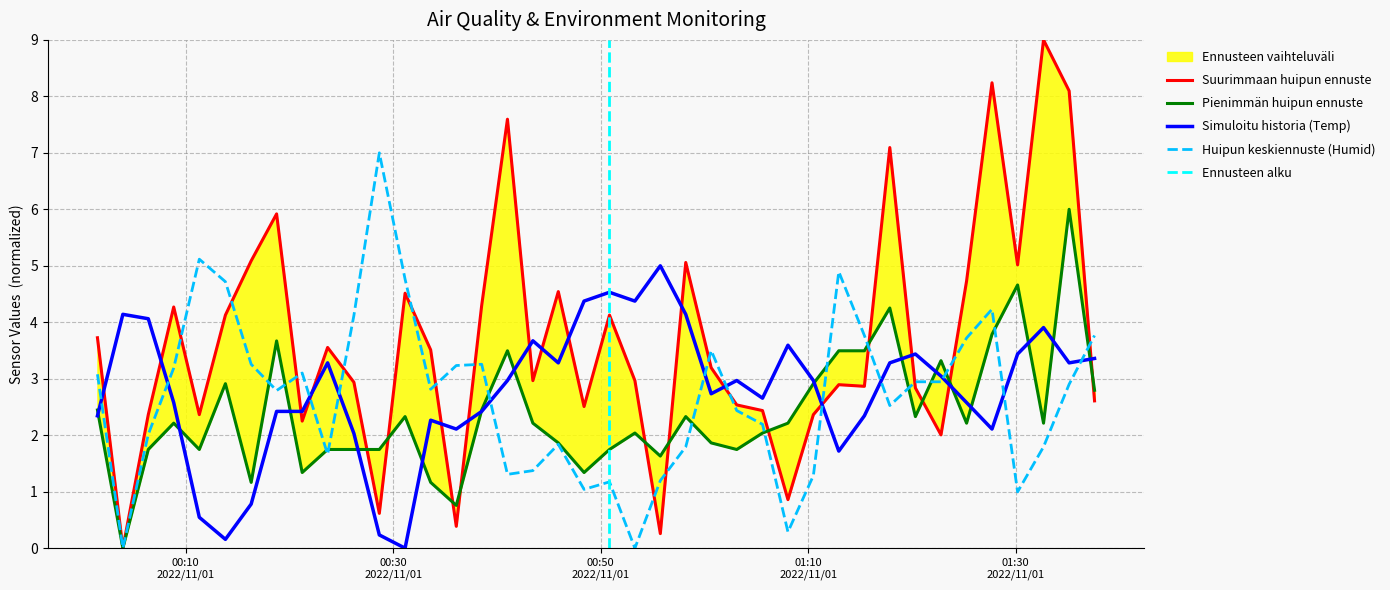

What is the total value across all series at 2022/11/01 00:41:01?

15.4